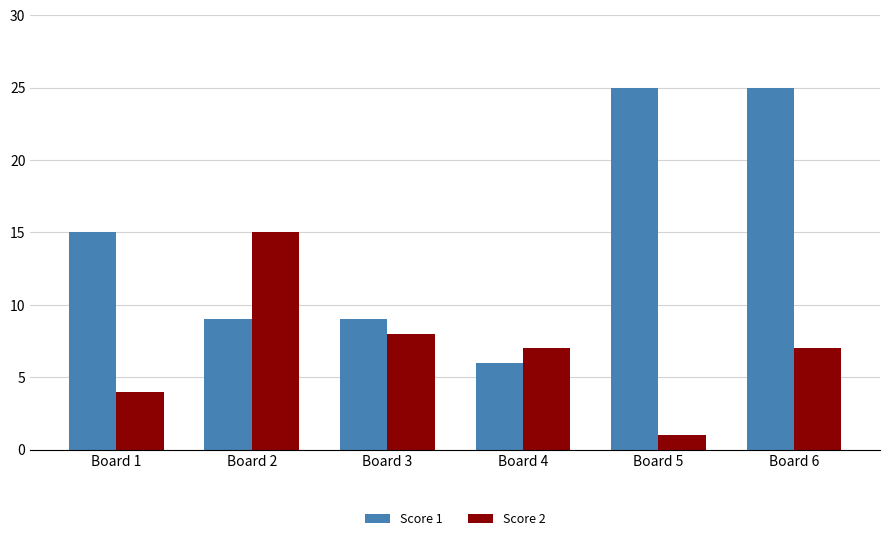

Which label corresponds to the smallest value in the chart?

Board 5